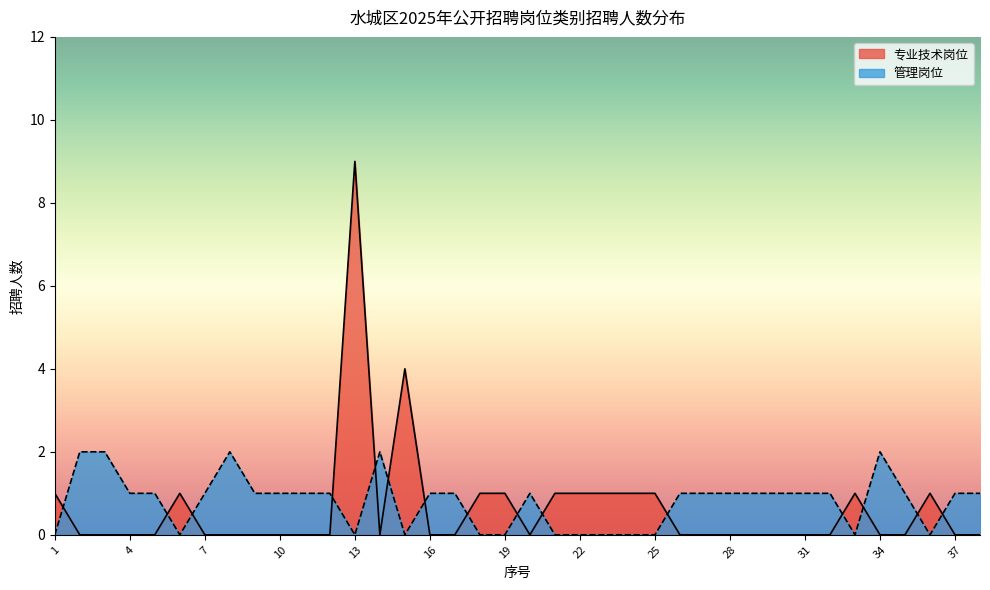

Reading left to right, what are all the values shown in this chart?

专业技术岗位: 1=1	2=0	3=0	4=0	5=0	6=1	7=0	8=0	9=0	10=0	11=0	12=0	13=9	14=0	15=4	16=0	17=0	18=1	19=1	20=0	21=1	22=1	23=1	24=1	25=1	26=0	27=0	28=0	29=0	30=0	31=0	32=0	33=1	34=0	35=0	36=1	37=0	38=0
管理岗位: 1=0	2=2	3=2	4=1	5=1	6=0	7=1	8=2	9=1	10=1	11=1	12=1	13=0	14=2	15=0	16=1	17=1	18=0	19=0	20=1	21=0	22=0	23=0	24=0	25=0	26=1	27=1	28=1	29=1	30=1	31=1	32=1	33=0	34=2	35=1	36=0	37=1	38=1